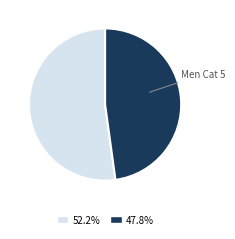

How many segments does this pie chart have?

2